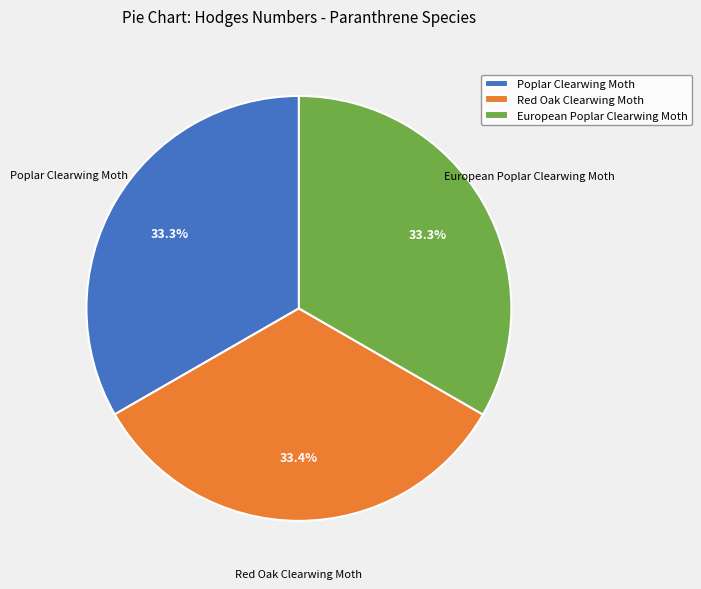

Approximately how many times larger is the value at European Poplar Clearwing Moth compared to Red Oak Clearwing Moth?

1.0